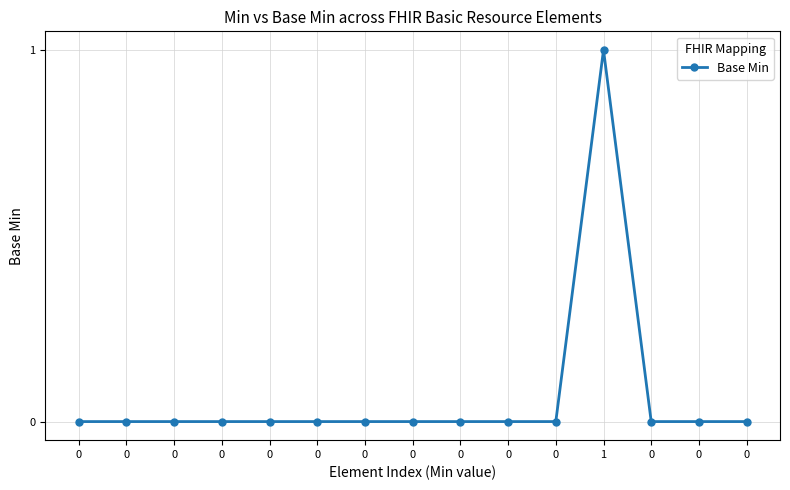

Where is the first local maximum?

1